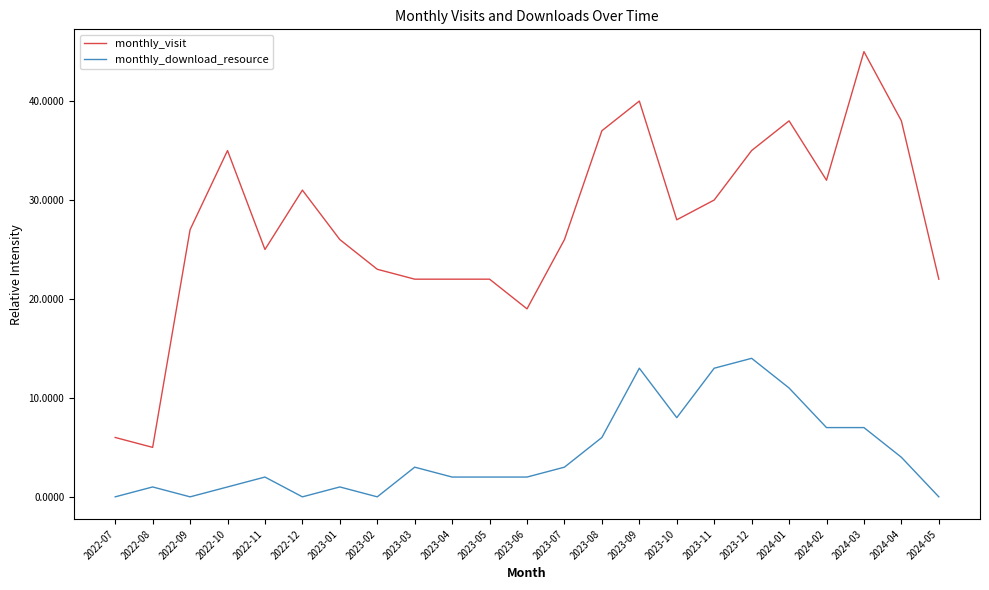

What are all the series names shown in the legend?

monthly_visit, monthly_download_resource